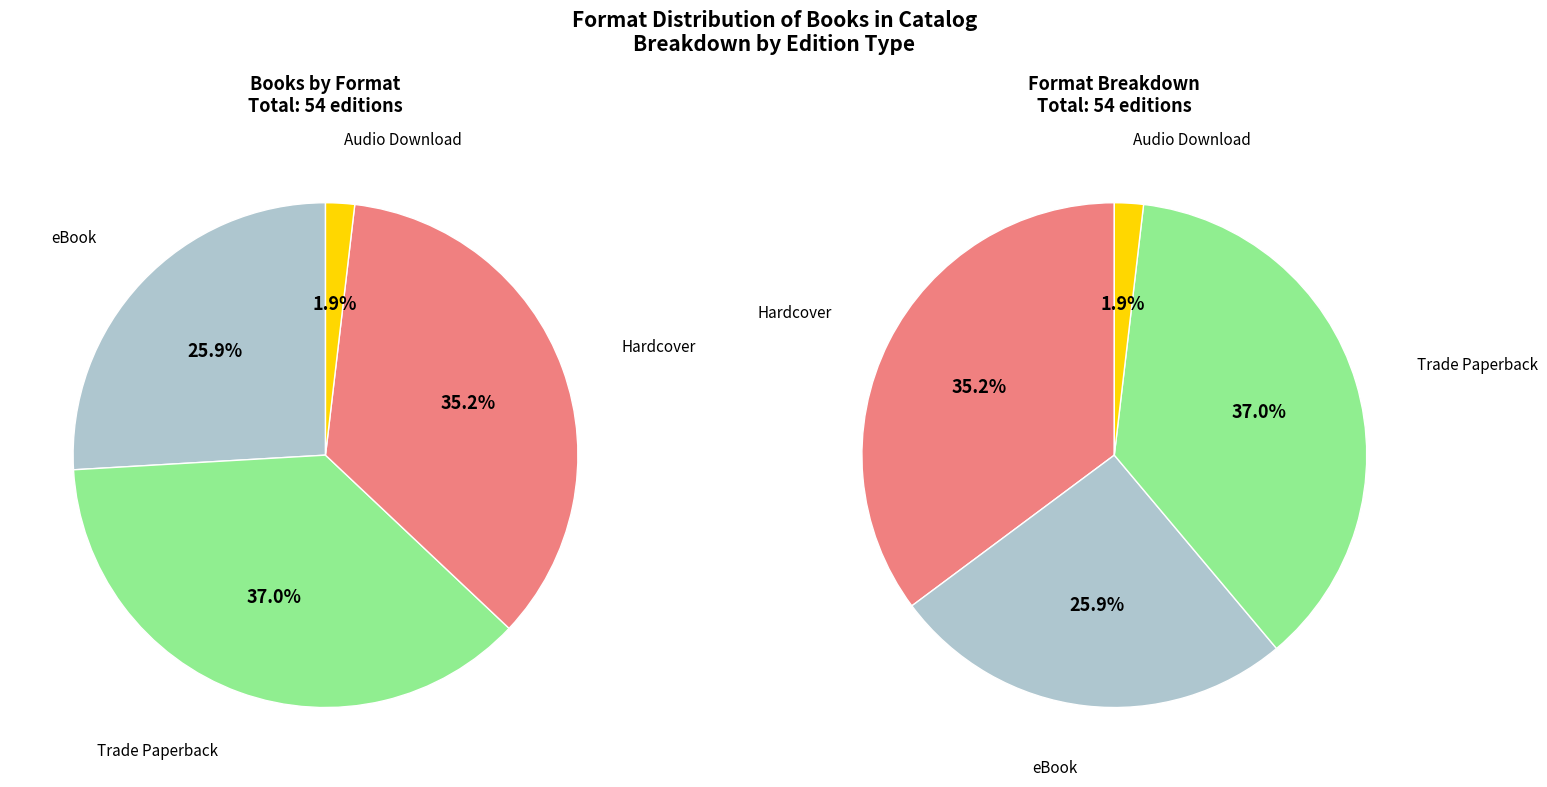

Count the number of slices in the pie.

4